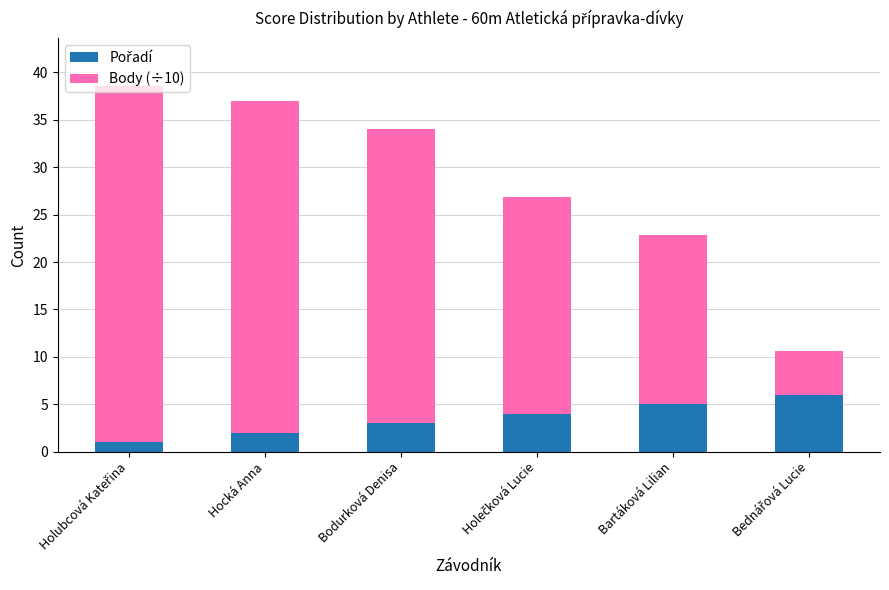

What is the total value across all series at Bodurková Denisa?

34.0